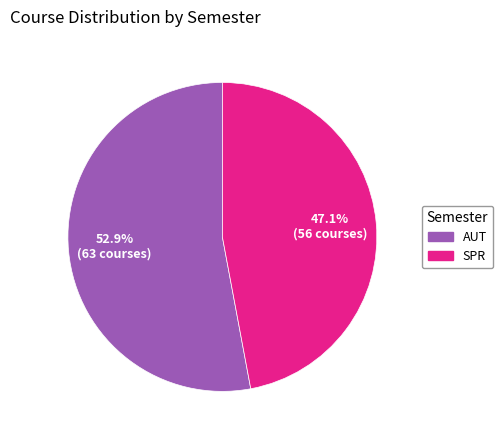

What portion of the pie excludes AUT?

47.1%